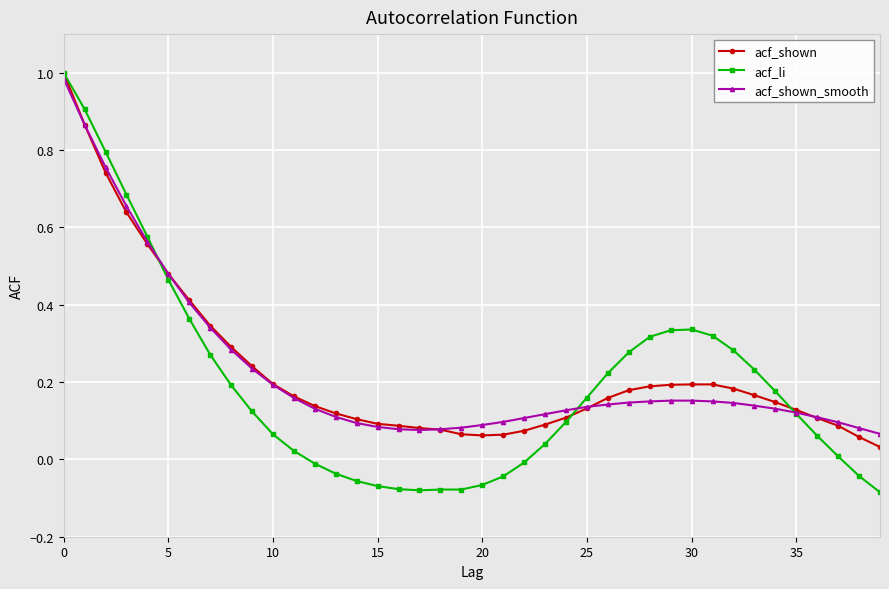

Which series has the widest spread of values?

acf_li